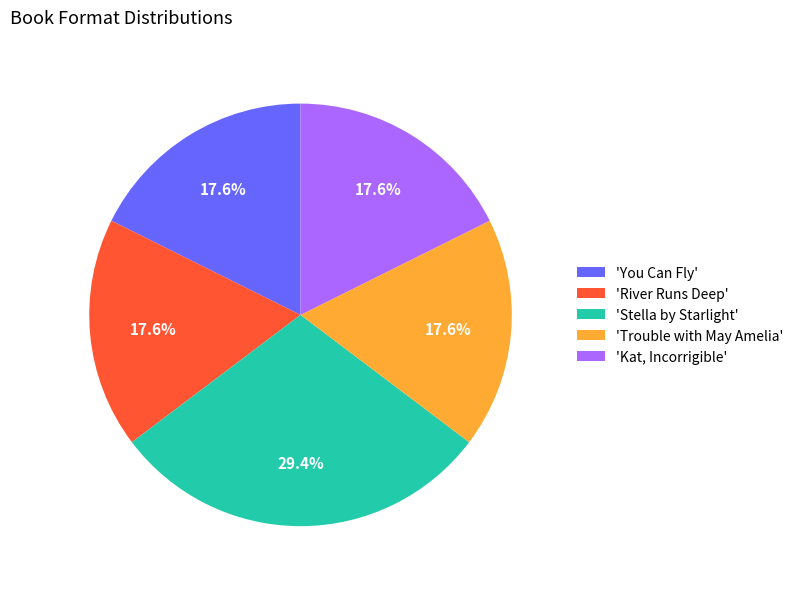

What is the ratio of the value at 'Kat, Incorrigible' to the value at 'Stella by Starlight'?

0.6